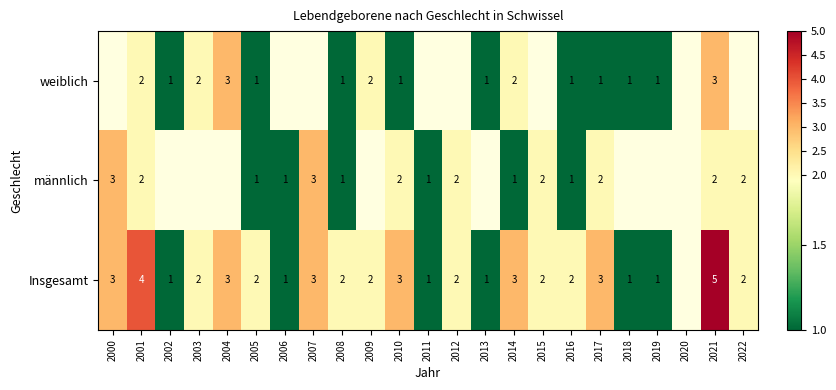

Is it true that weiblich equals 3 at 2021?

True